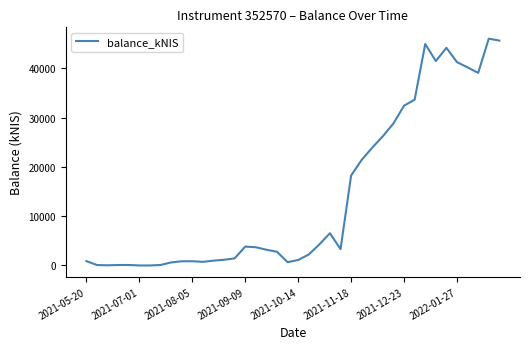

What is the greatest value displayed?

46036.3